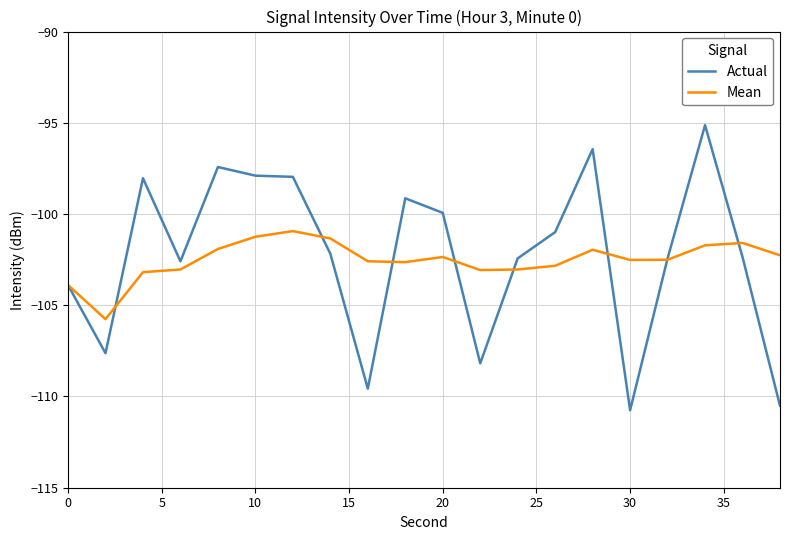

What is the maximum value for Actual?

-95.1